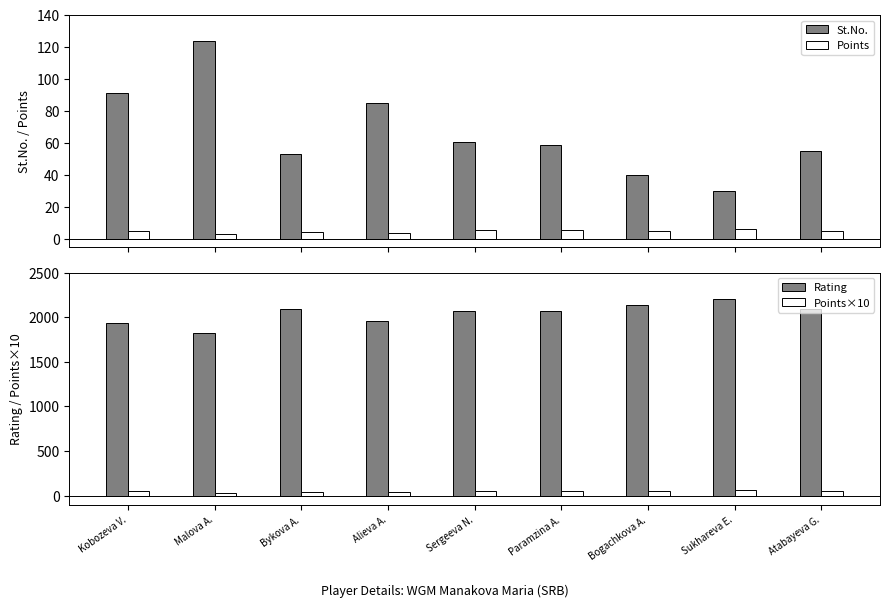

At which category is the sum across all series the highest?

Sukhareva E.